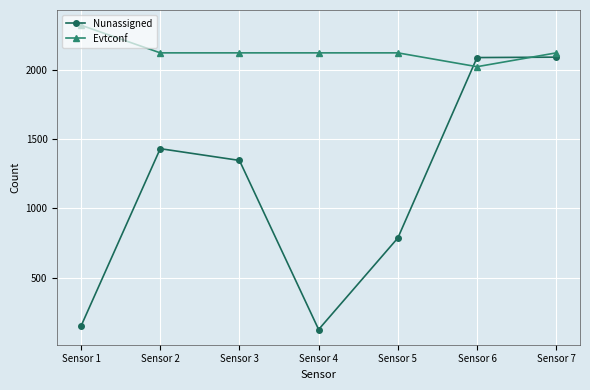

Where does the Evtconf series first go above 2125?

Sensor 1